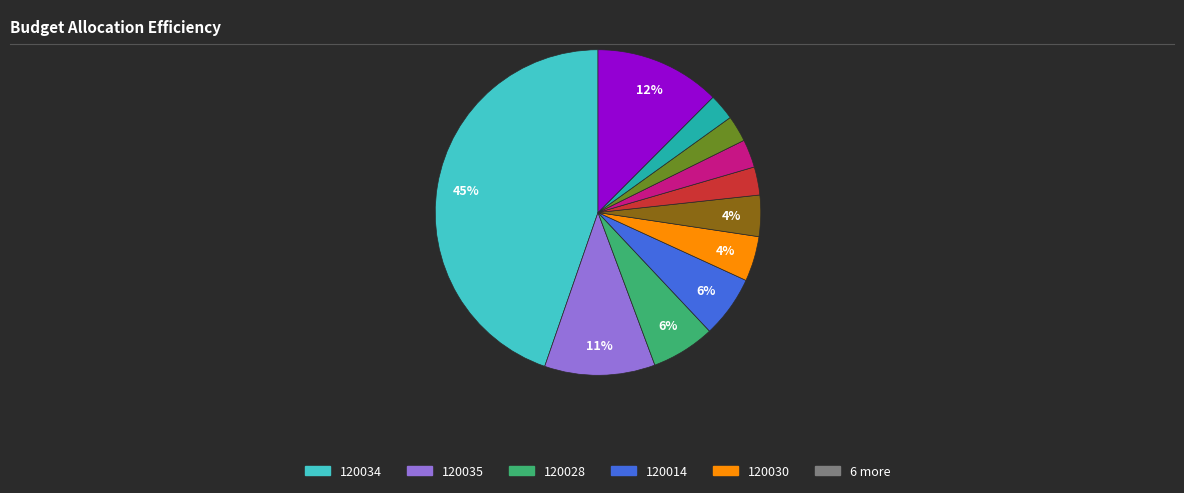

Does any single category account for the majority?

No